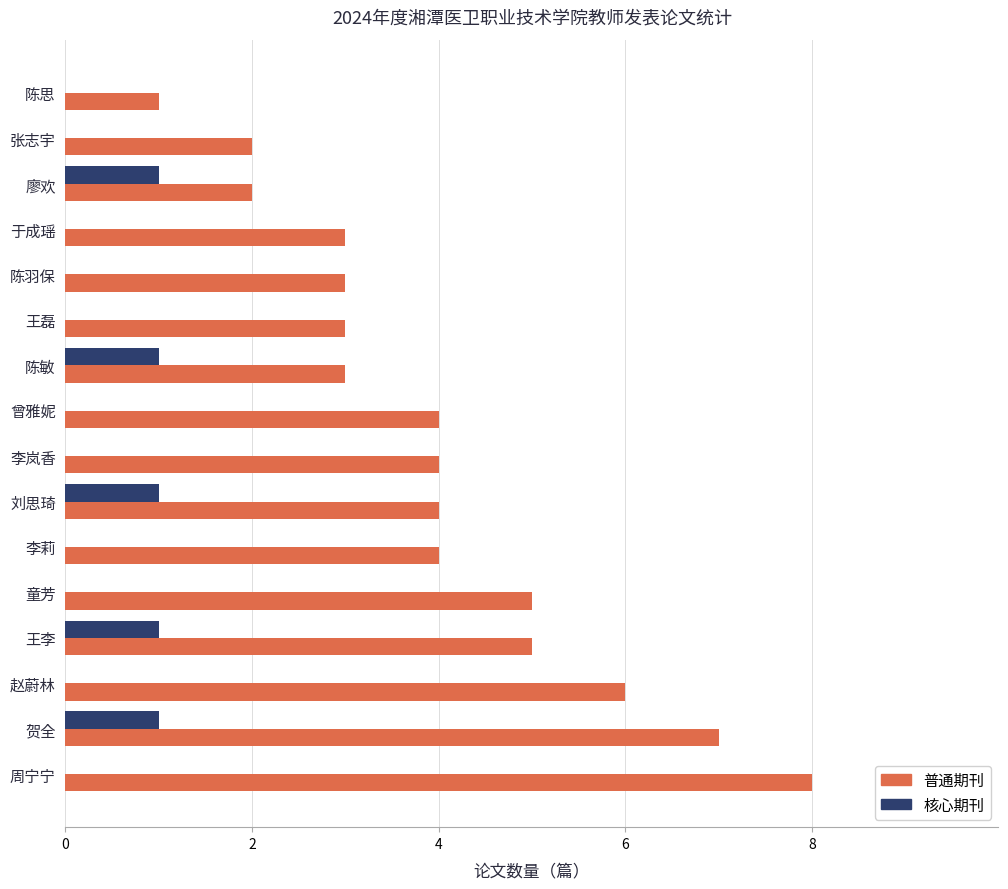

What is the approximate value of 普通期刊 at 陈敏?

3